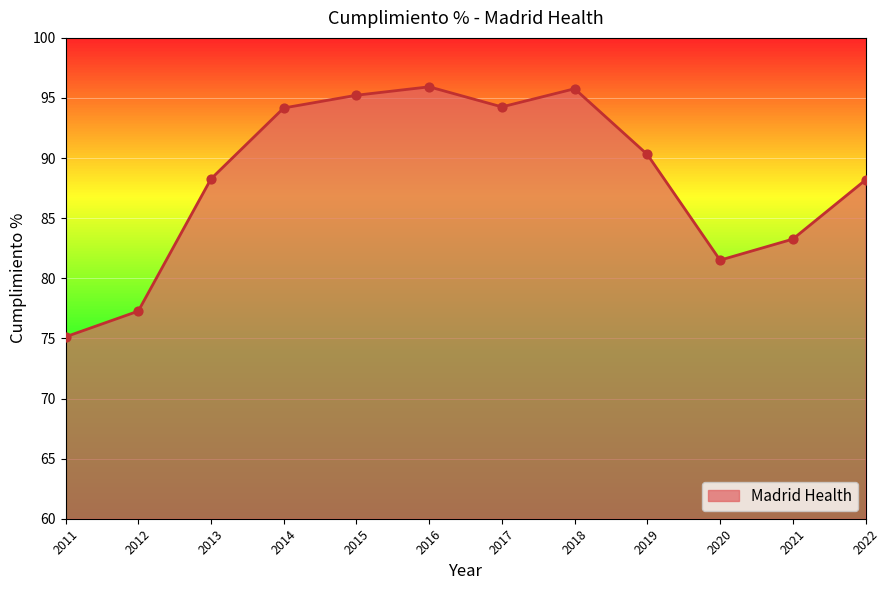

What is the change in value from 2012 to 2016?

+18.7